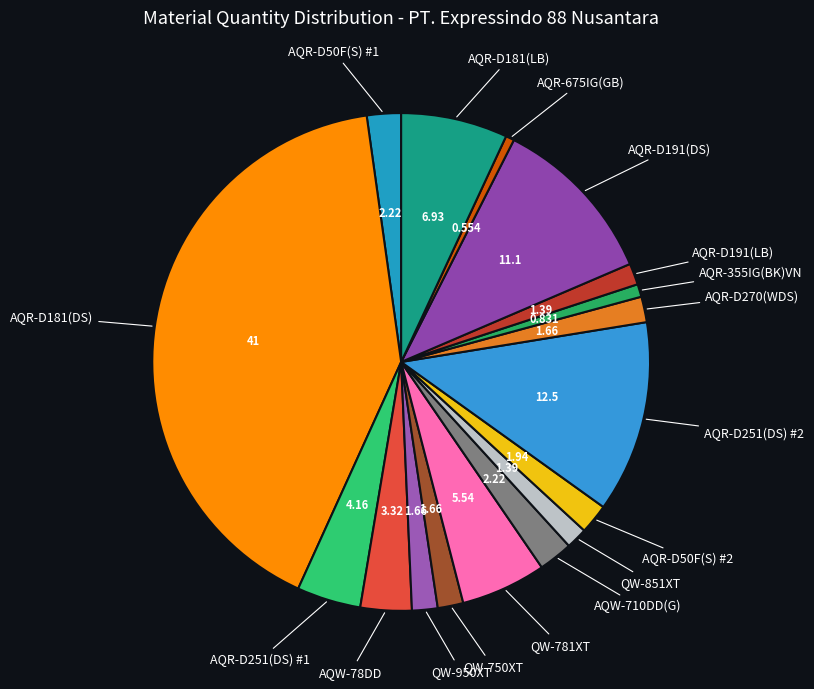

Count the number of slices in the pie.

17